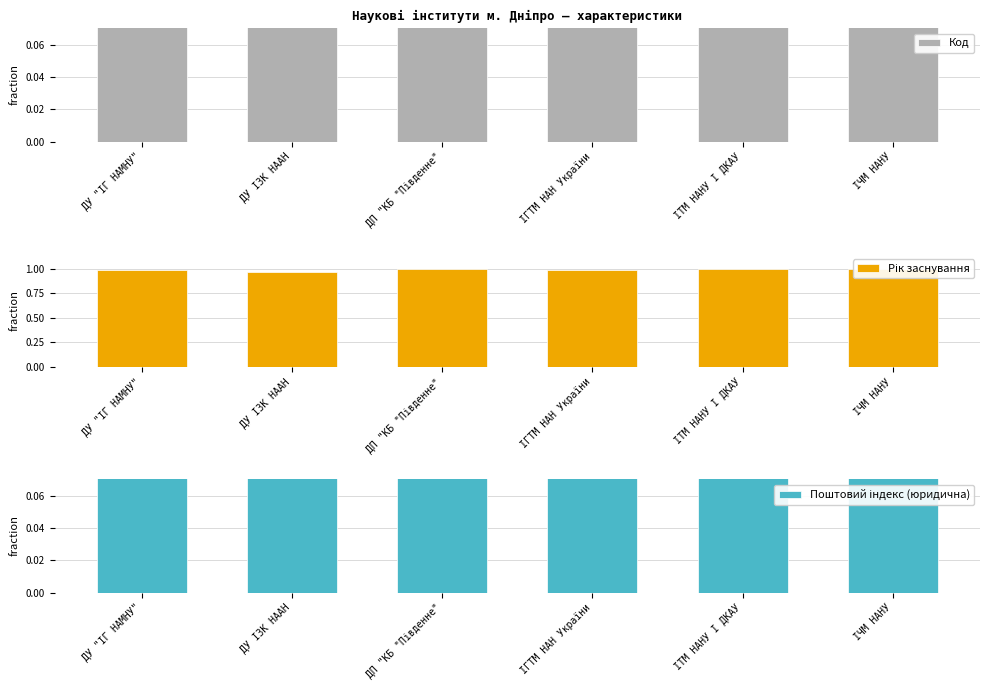

True or false: Поштовий індекс (юридична) has a value of 1.7 at ДУ ІЗК НААН.

False